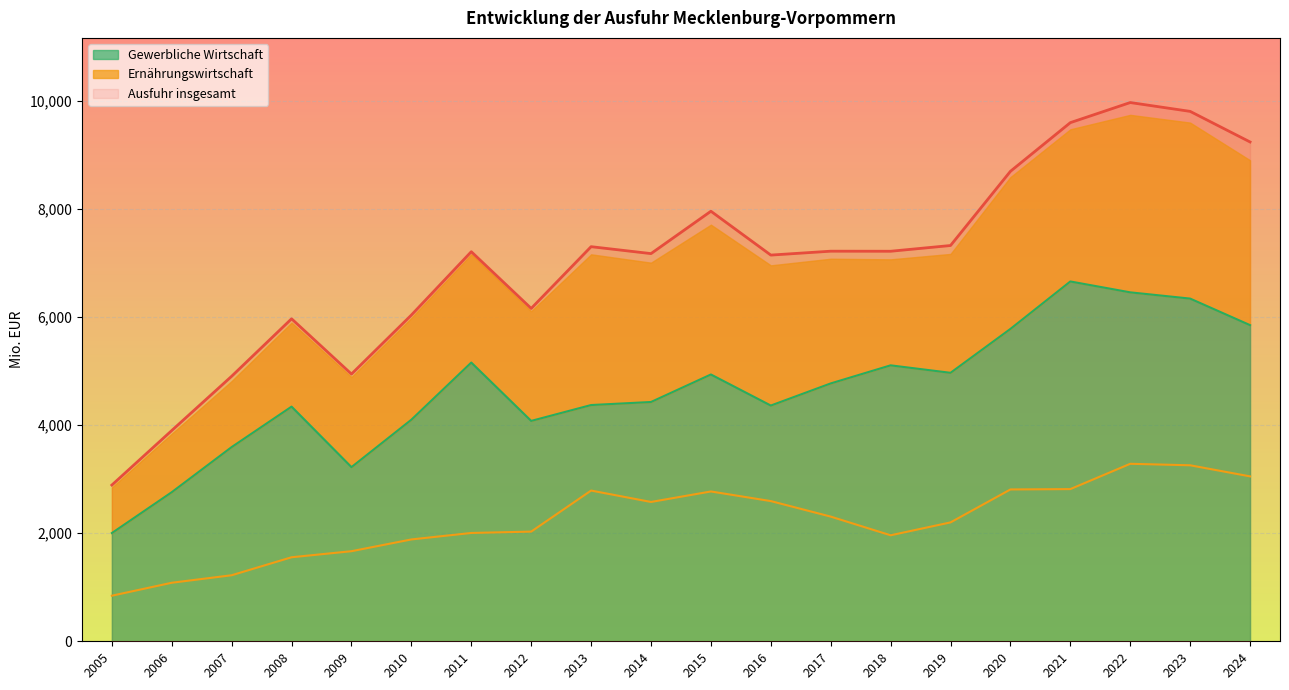

At which label does Ausfuhr insgesamt reach its peak?

2022